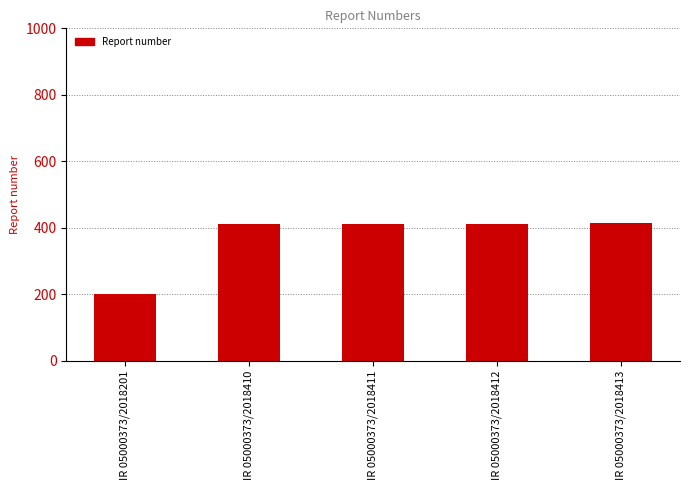

The value at IR 05000373/2018201 is 201. True or false?

True